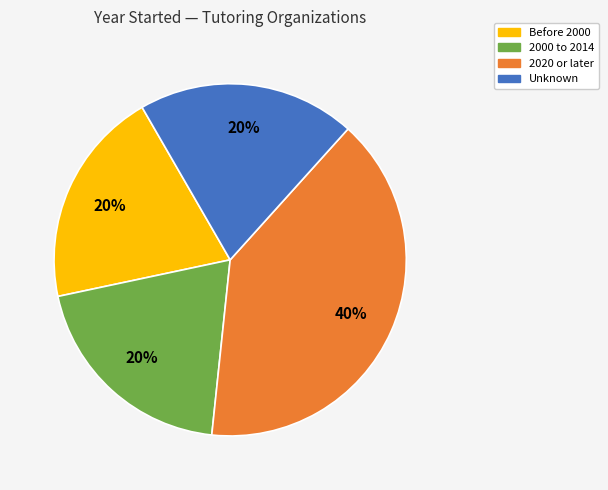

Does any single category account for the majority?

No